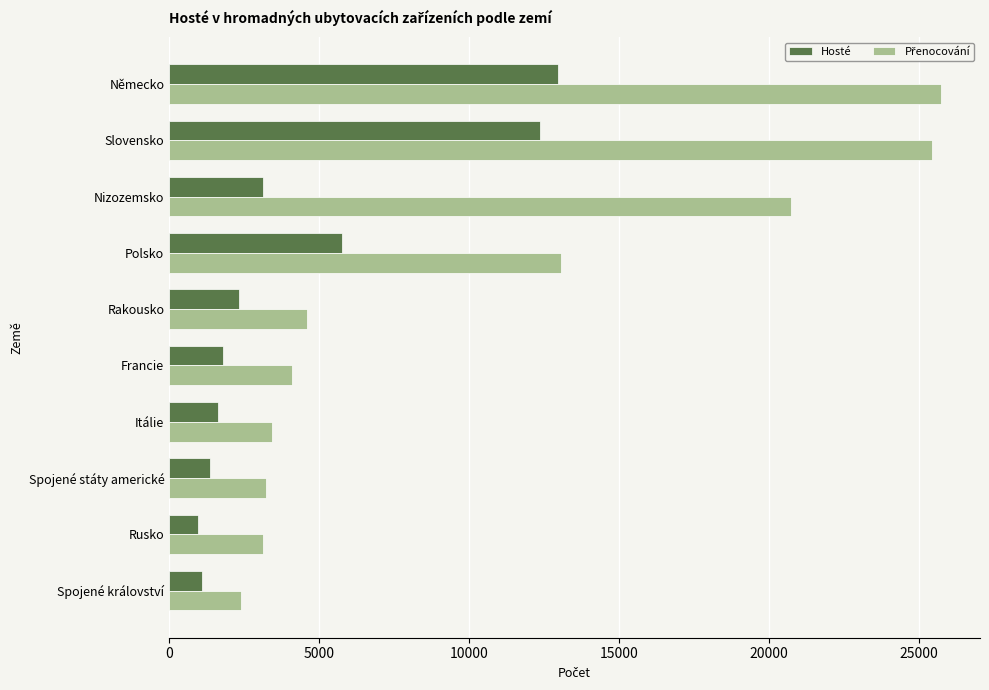

How many series are shown in this chart?

2